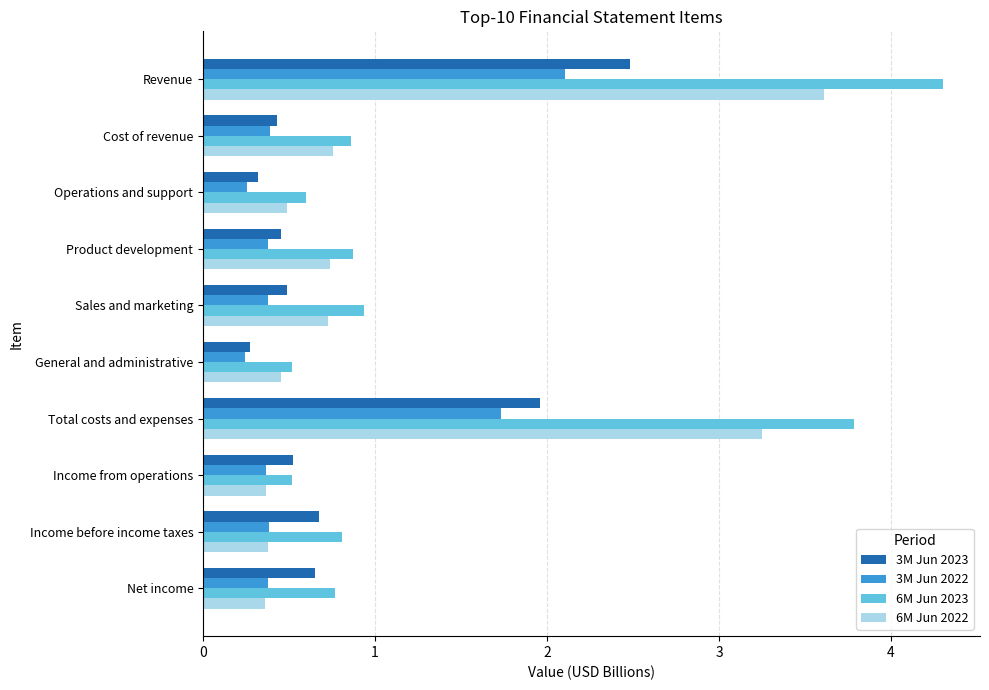

What is the sum of the 6M Jun 2023 values at Operations and support and Cost of revenue?

1.5